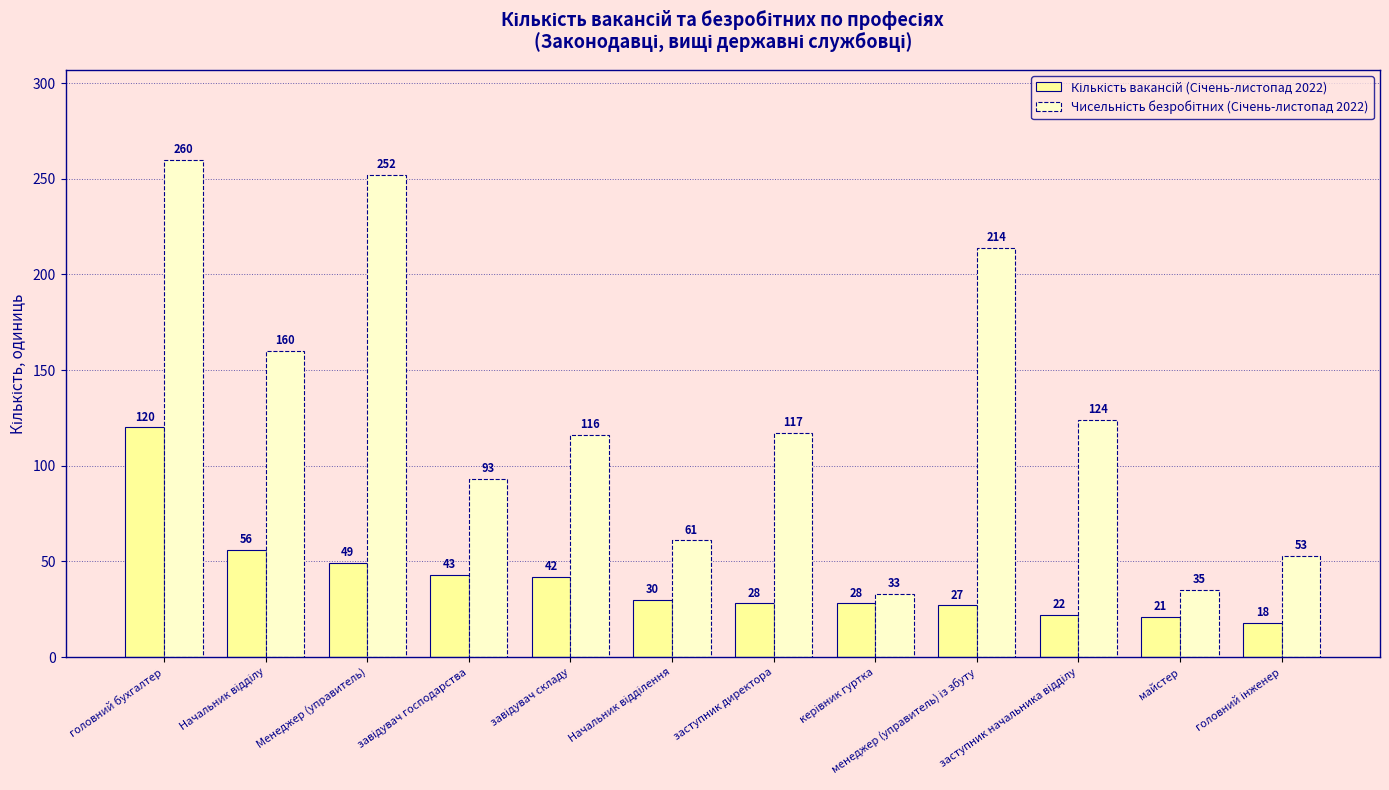

What is the difference between the highest and lowest values at заступник директора?

89